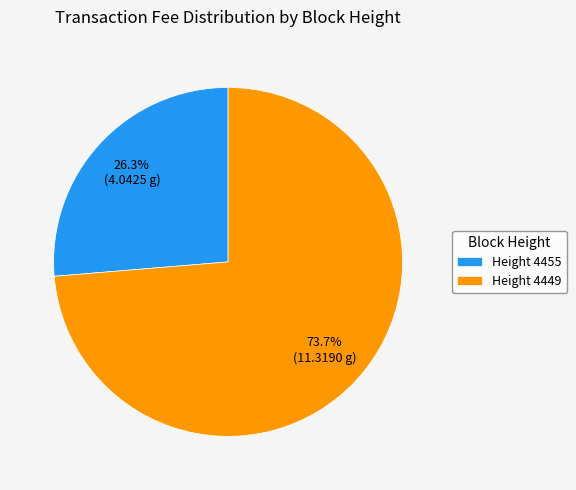

Which has a higher value, Height 4455 or Height 4449?

Height 4449